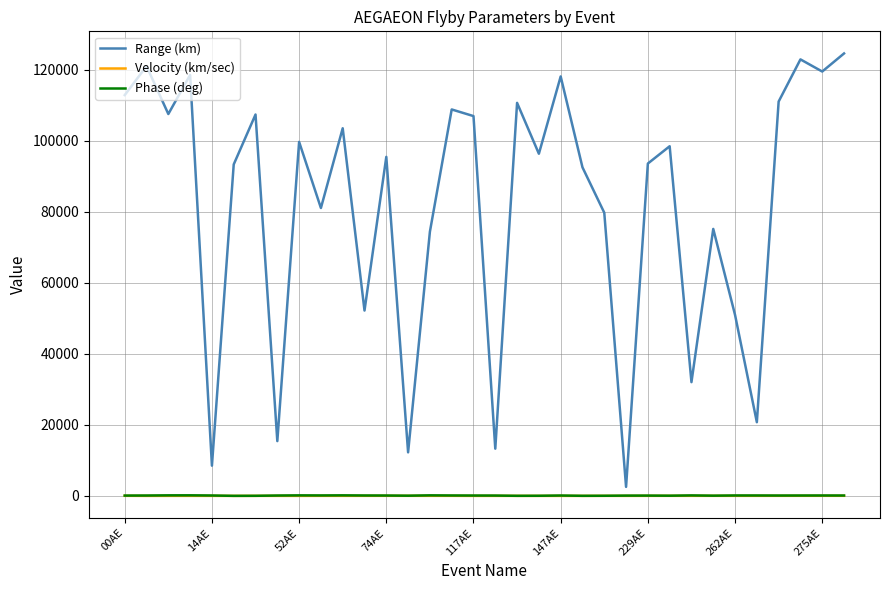

Which series has the largest total across all categories?

Range (km)